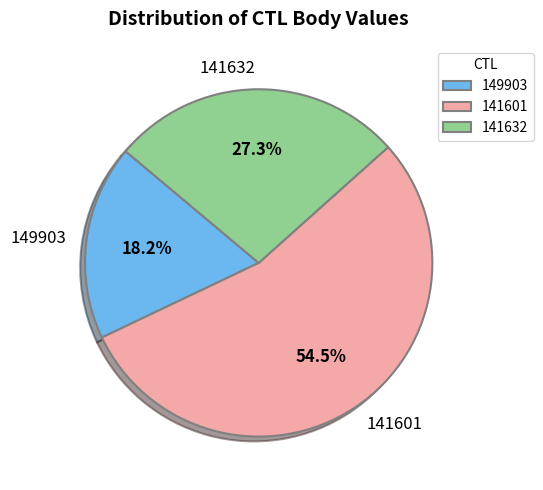

The 141601 slice represents 48% of the pie. True or false?

False